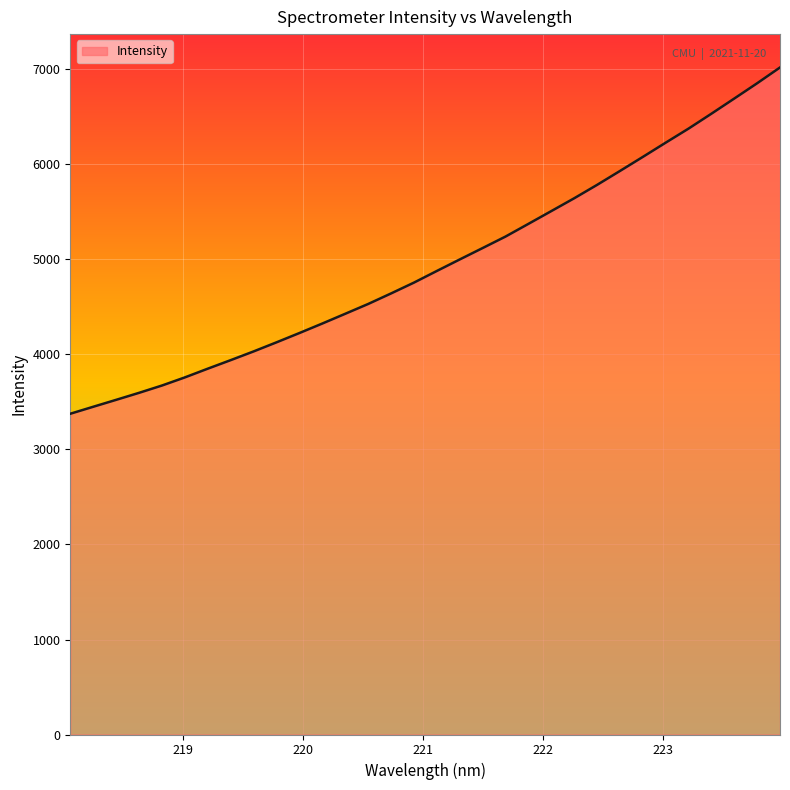

What is the maximum value shown in the chart?

7021.3